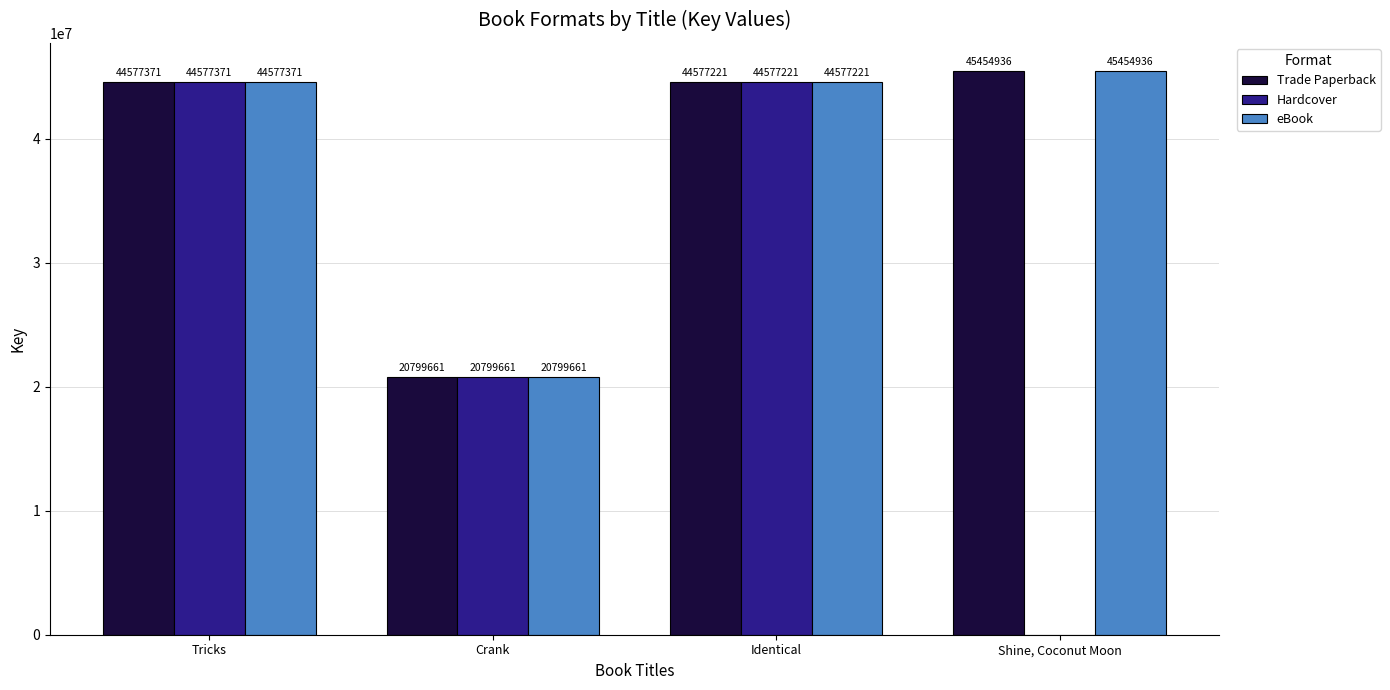

True or false: Hardcover has a value of 0 at Shine, Coconut Moon.

True